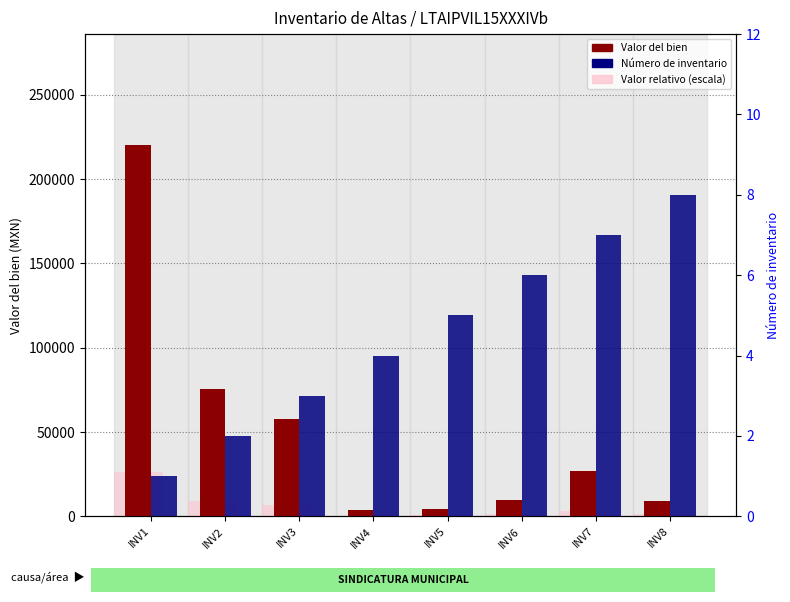

What is the value of the Número de inventario bar at the 2nd from the left?

2.0